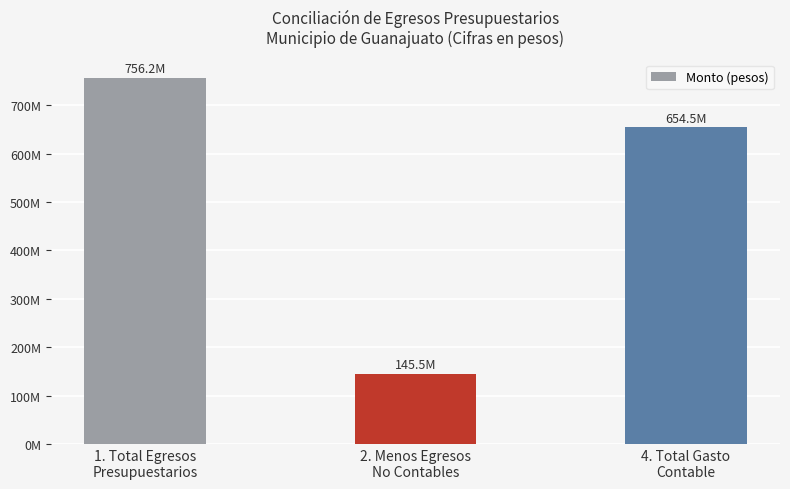

What is the sum of all values?

1556191405.4